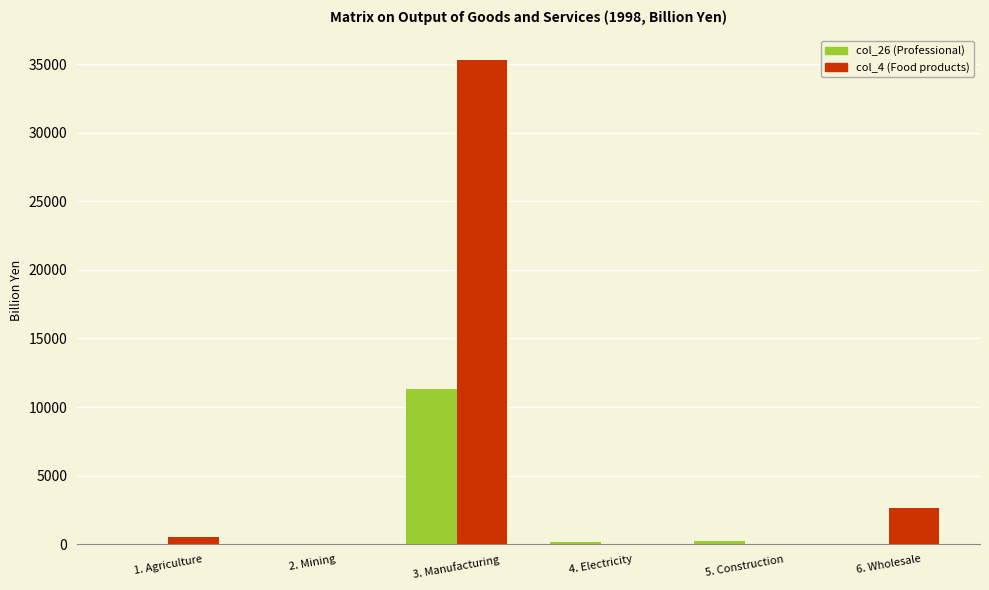

At which category does the chart reach its peak across all series?

3. Manufacturing